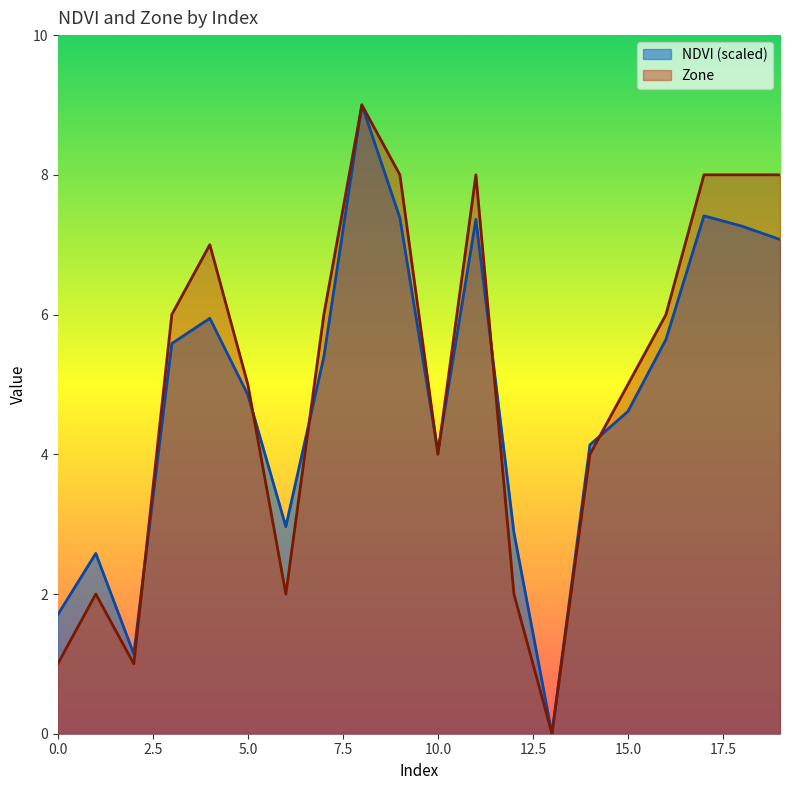

Between 16 and 19, which is larger?

19